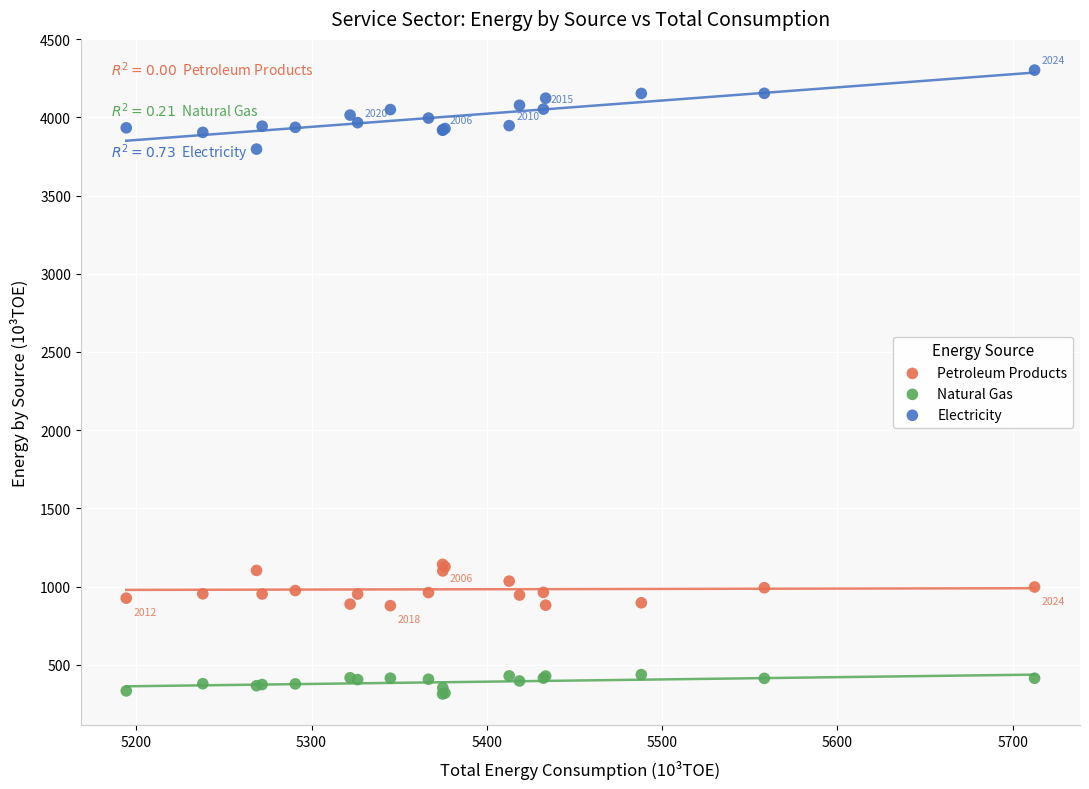

Which series contains the highest Y value?

Electricity